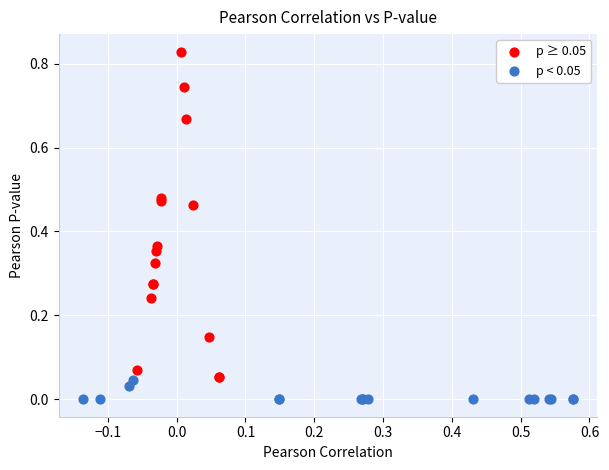

Which series reaches the minimum Y coordinate?

p < 0.05